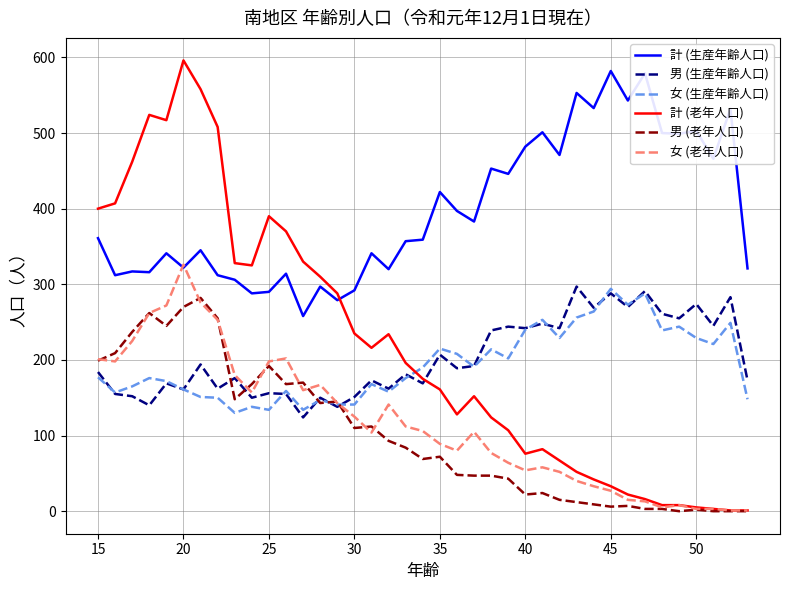

What is the difference between the maximum and minimum values in the 女 (生産年齢人口) series?

164